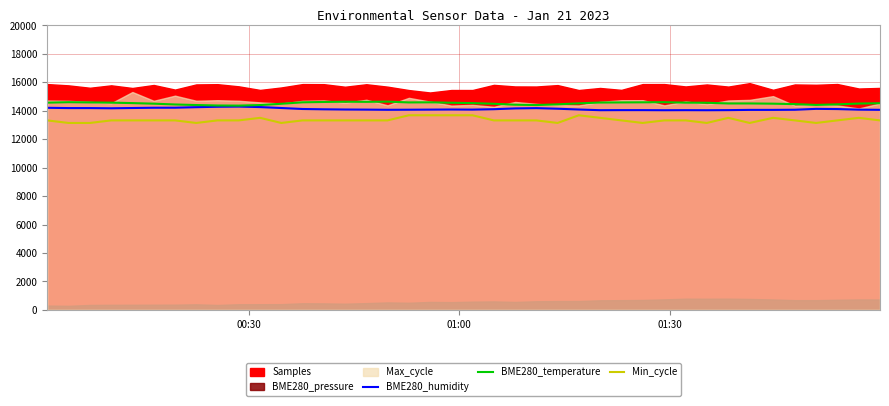

True or false: Min_cycle and BME280_temperature cross at least once.

False